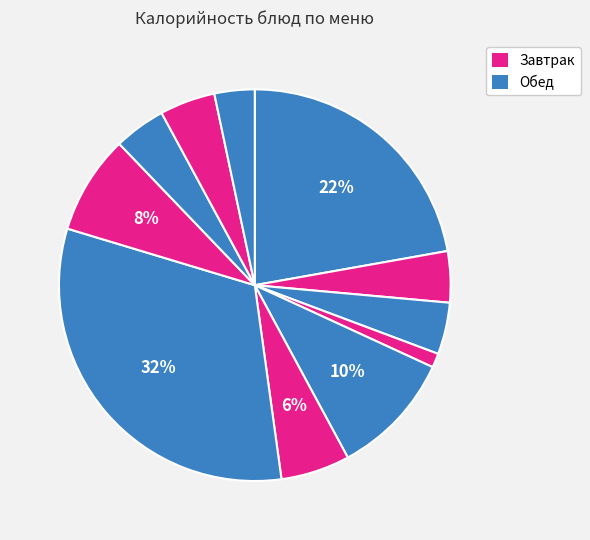

How many slices are in this pie chart?

11